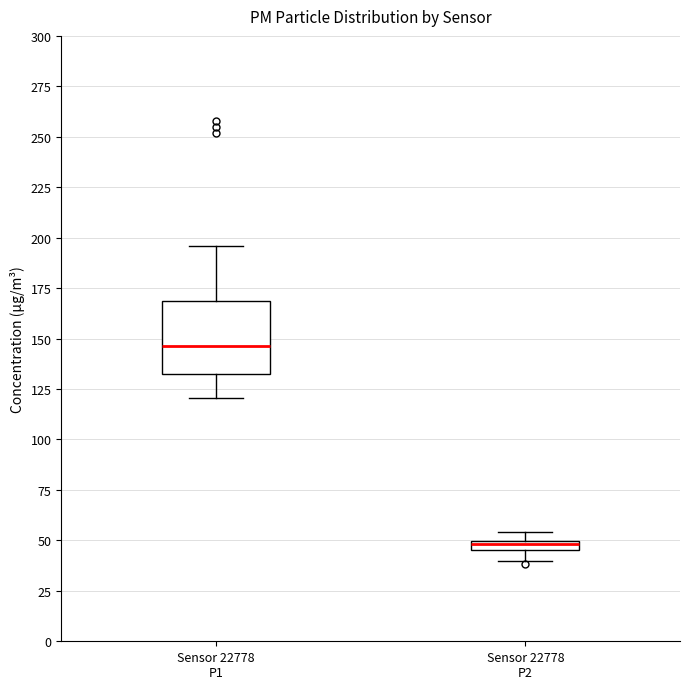

Which box's median line is the lowest?

Sensor 22778 P2